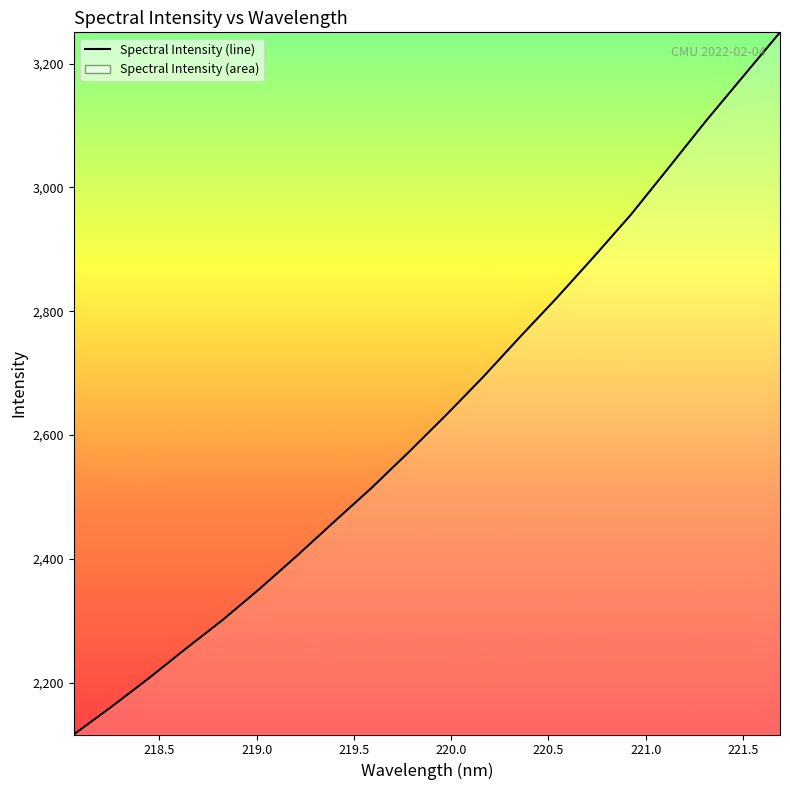

How many categories are shown in the chart?

20